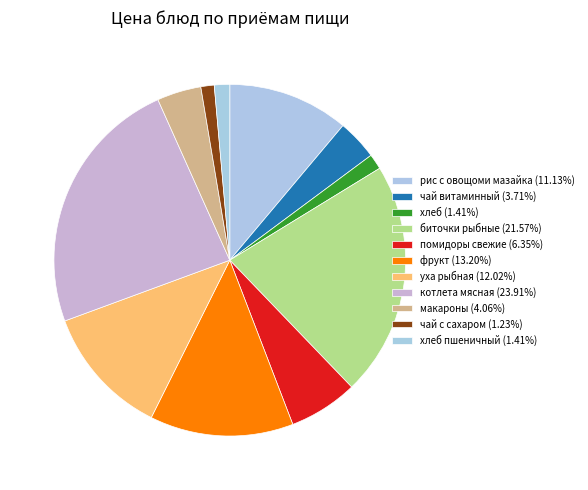

Rank the categories by value from lowest to highest.

чай с сахаром, хлеб, хлеб пшеничный, чай витаминный, макароны, помидоры свежие, рис с овощоми мазайка, уха рыбная, фрукт, биточки рыбные, котлета мясная